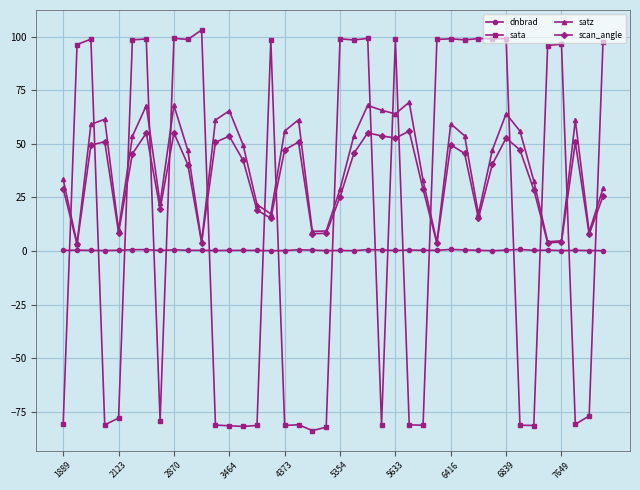

At how many categories does at least one series exceed 92?

21